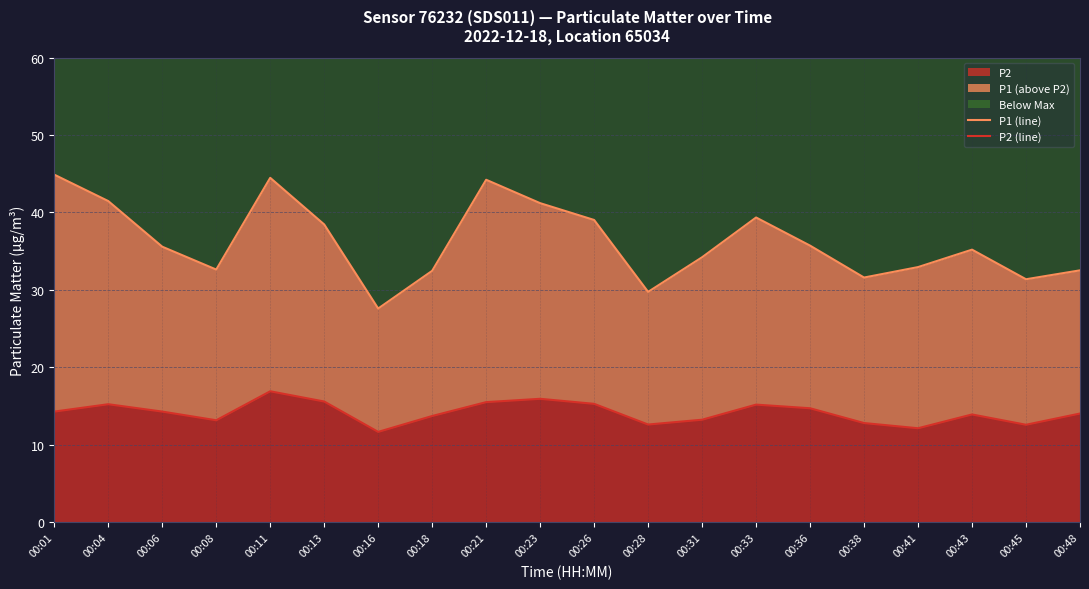

In P2 (line), how many points are higher than both neighbors (excluding endpoints)?

5